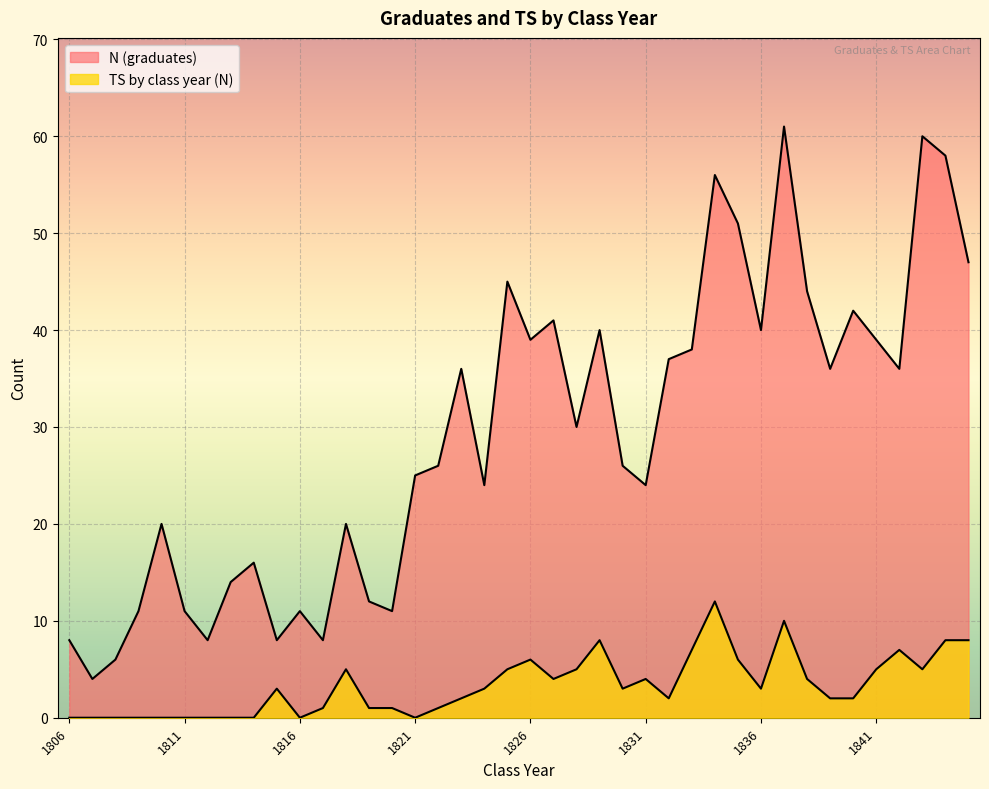

What are all the series names shown in the legend?

N (graduates), TS by class year (N)